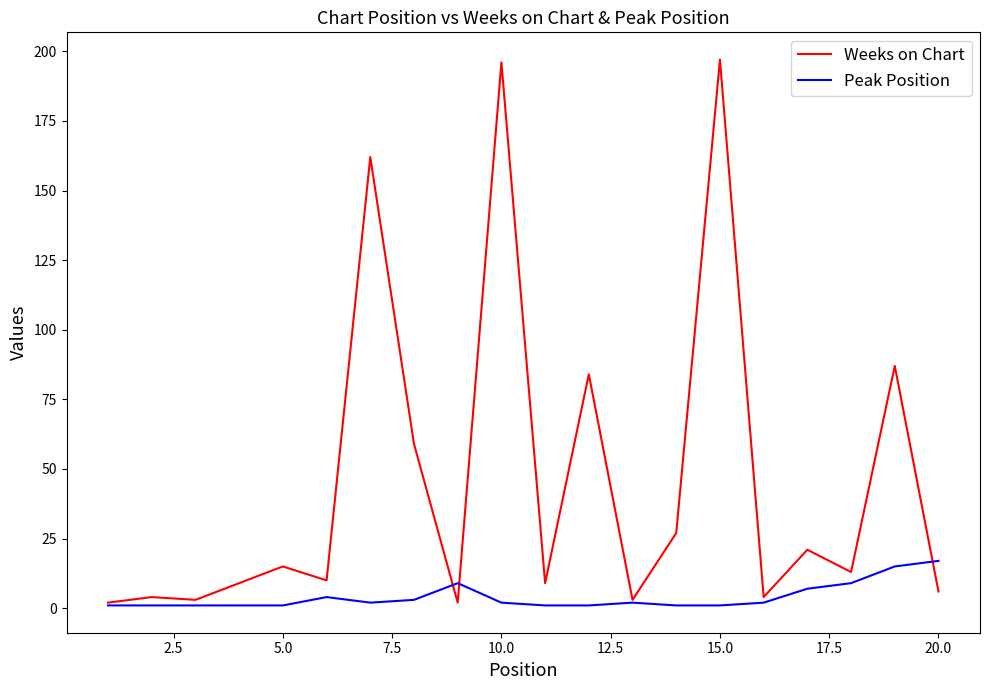

Which series has the largest range (max minus min)?

Weeks on Chart